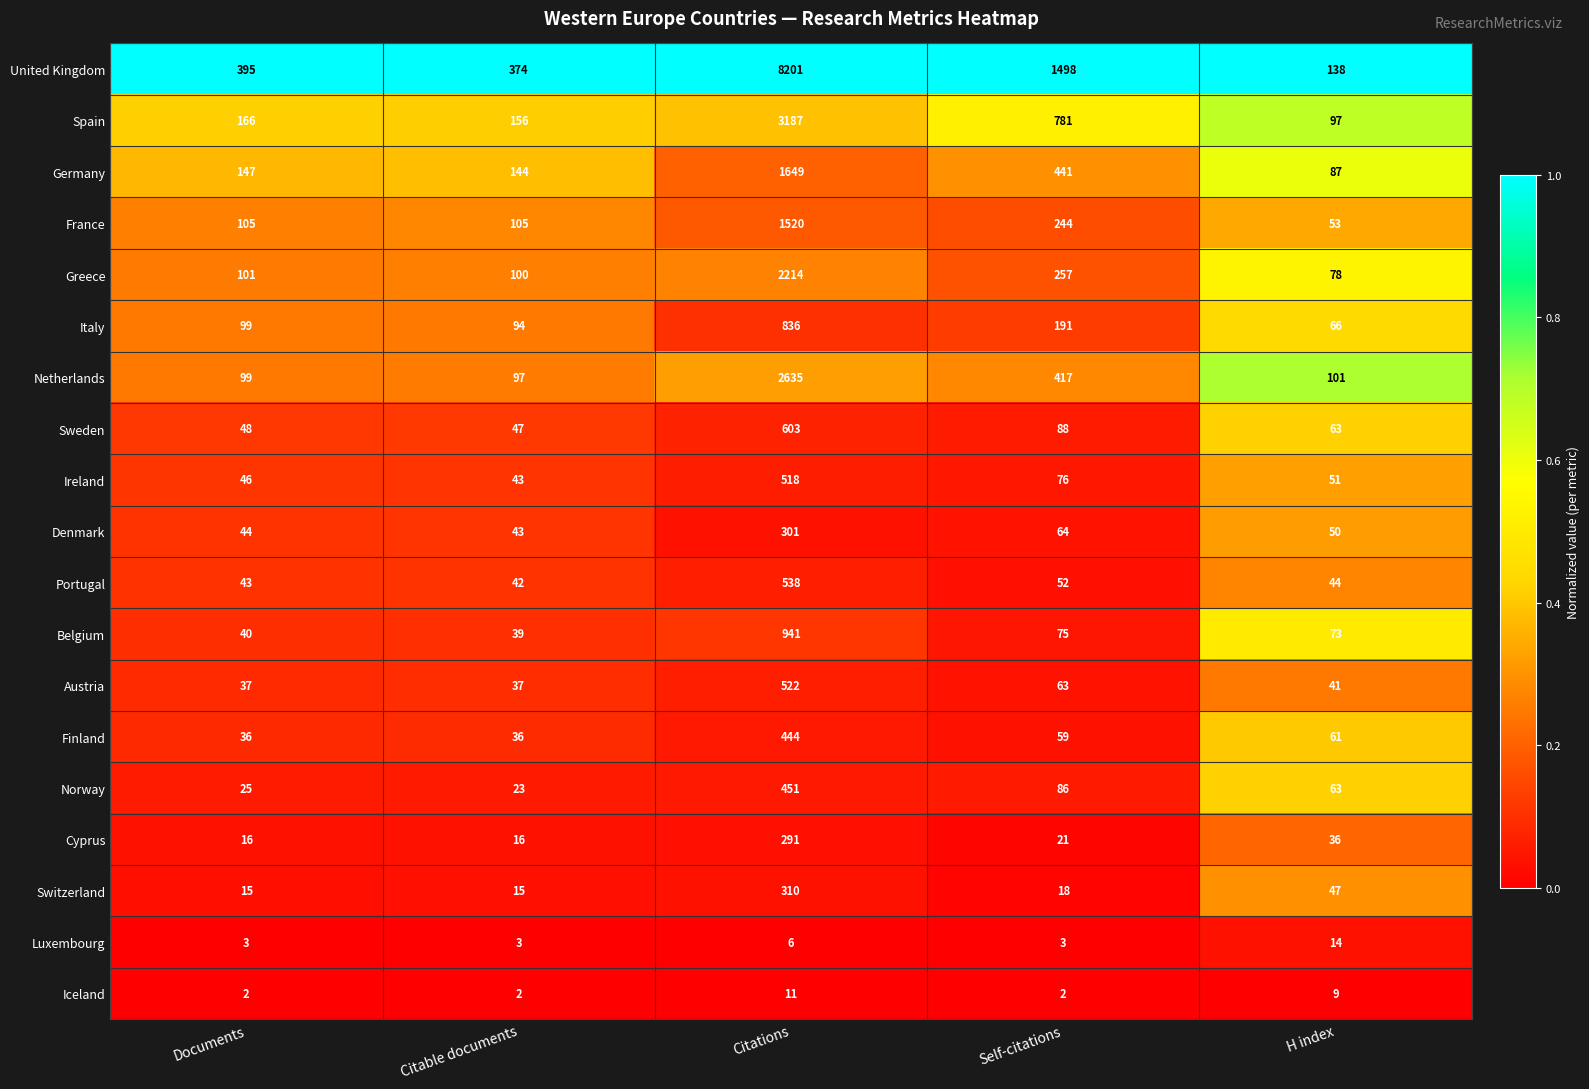

At Citations, list the series in order from largest to smallest.

United Kingdom, Spain, Netherlands, Greece, Germany, France, Belgium, Italy, Sweden, Portugal, Austria, Ireland, Norway, Finland, Switzerland, Denmark, Cyprus, Iceland, Luxembourg